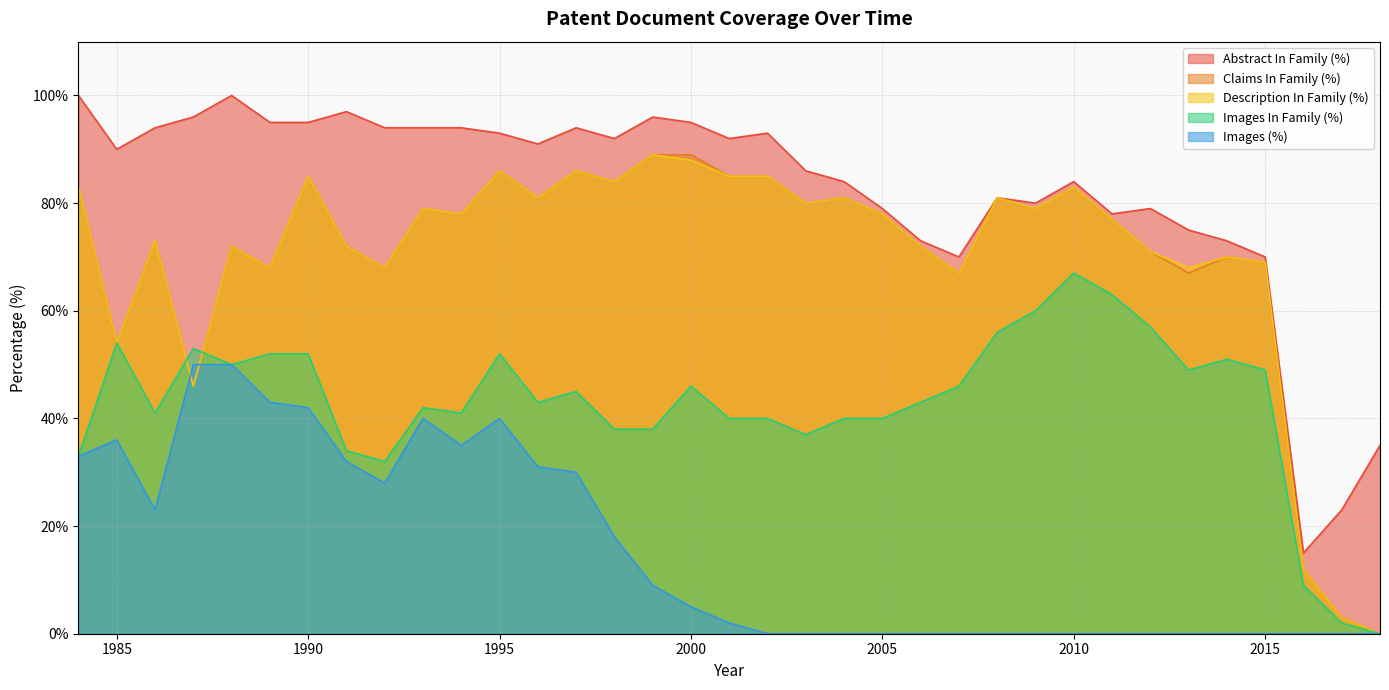

What is the average value of the Claims In Family (%) series?

70